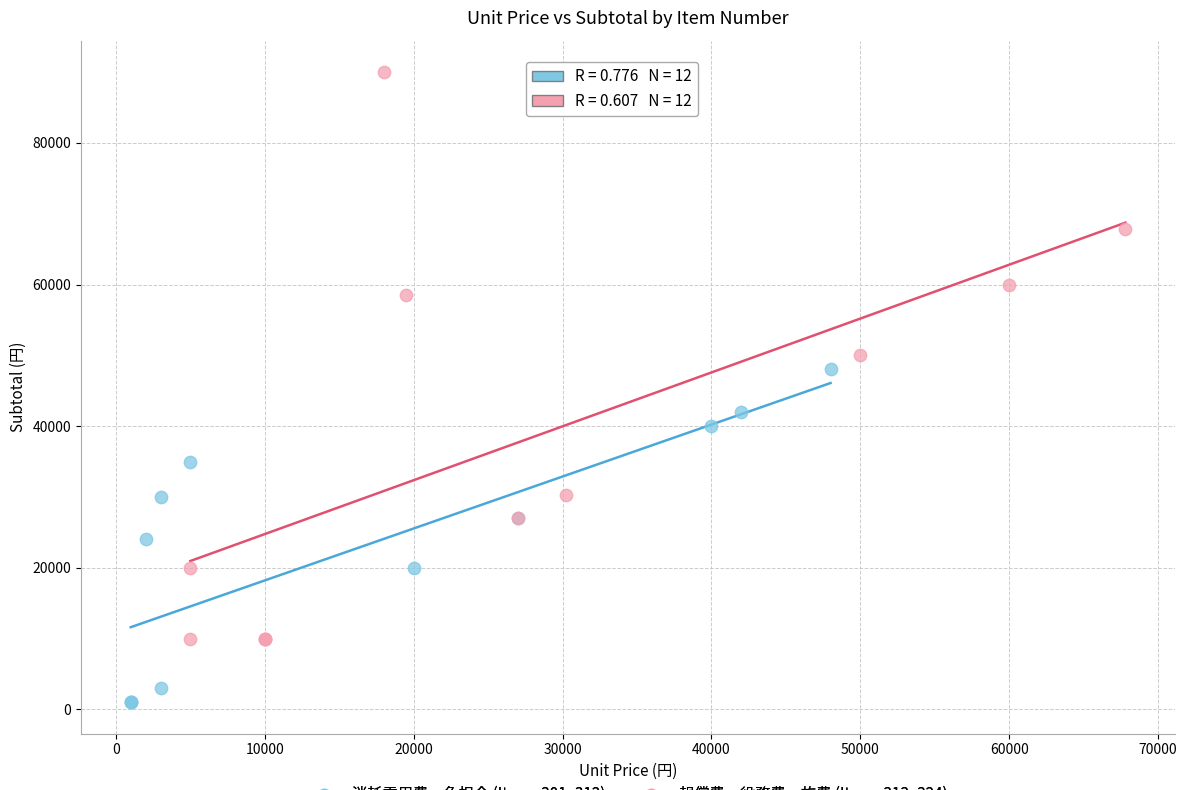

Which series has the widest spread of Y values?

報償費・役務費・旅費 (Items 313–324)